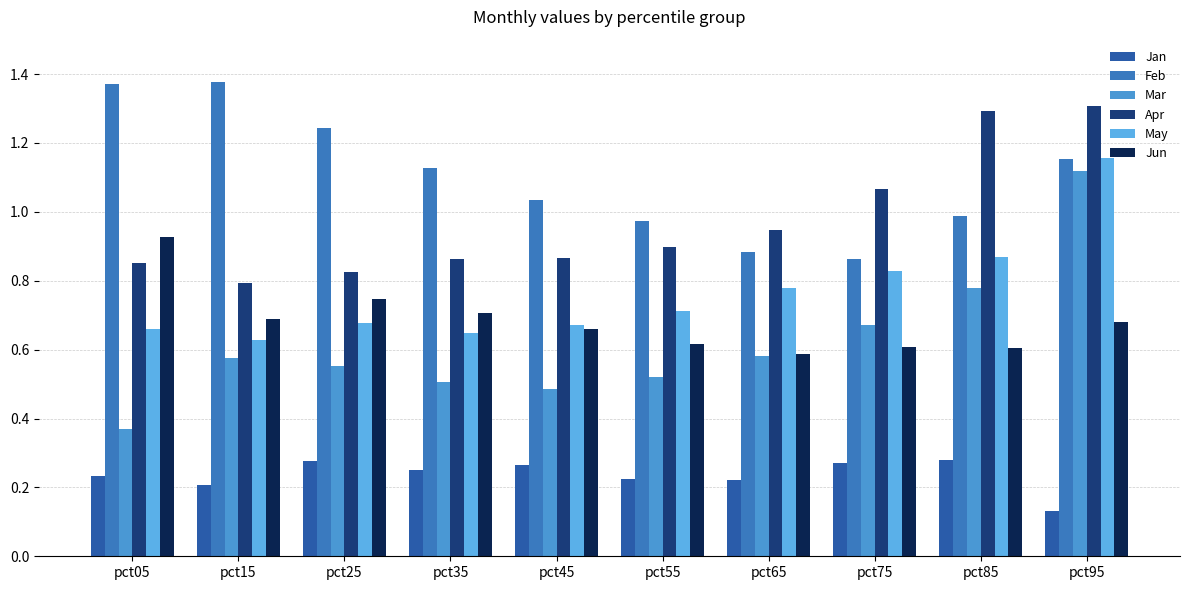

What is the total value across all series at pct55?

3.9